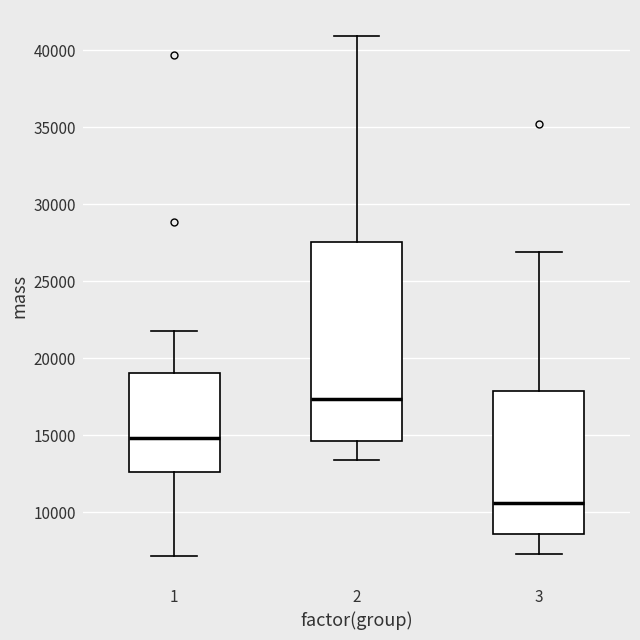

Reading left to right, read every box against the y-axis: the position of its median line, the range the box covers, and the ends of its whiskers. The values are not printed on the chart, so give them approximately, as read against the axis.

1: median 15000, box 12500 to 19000, whiskers 7000 to 22000
2: median 17500, box 14500 to 27500, whiskers 13500 to 41000
3: median 10500, box 8500 to 18000, whiskers 7500 to 27000